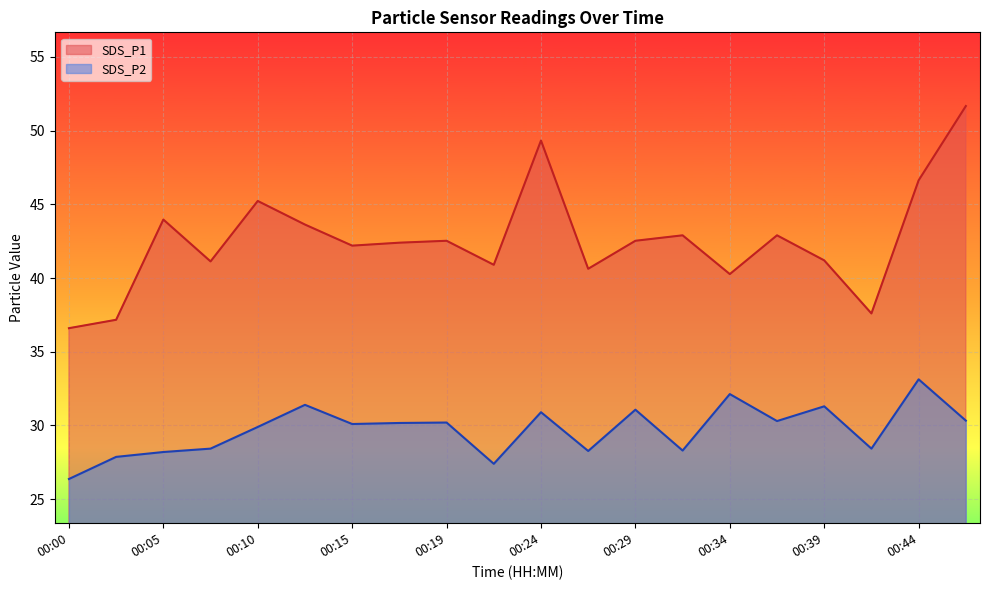

True or false: SDS_P1 and SDS_P2 intersect in this chart.

False